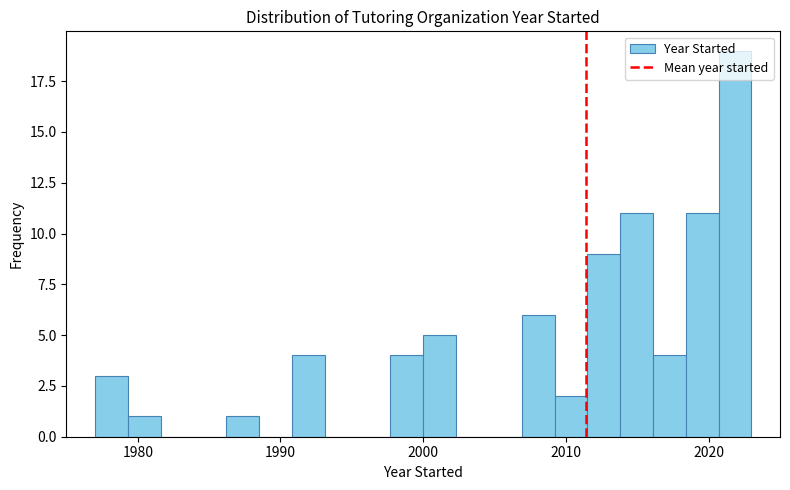

Read against the x-axis, roughly where is the centre of the tallest bar?

2022